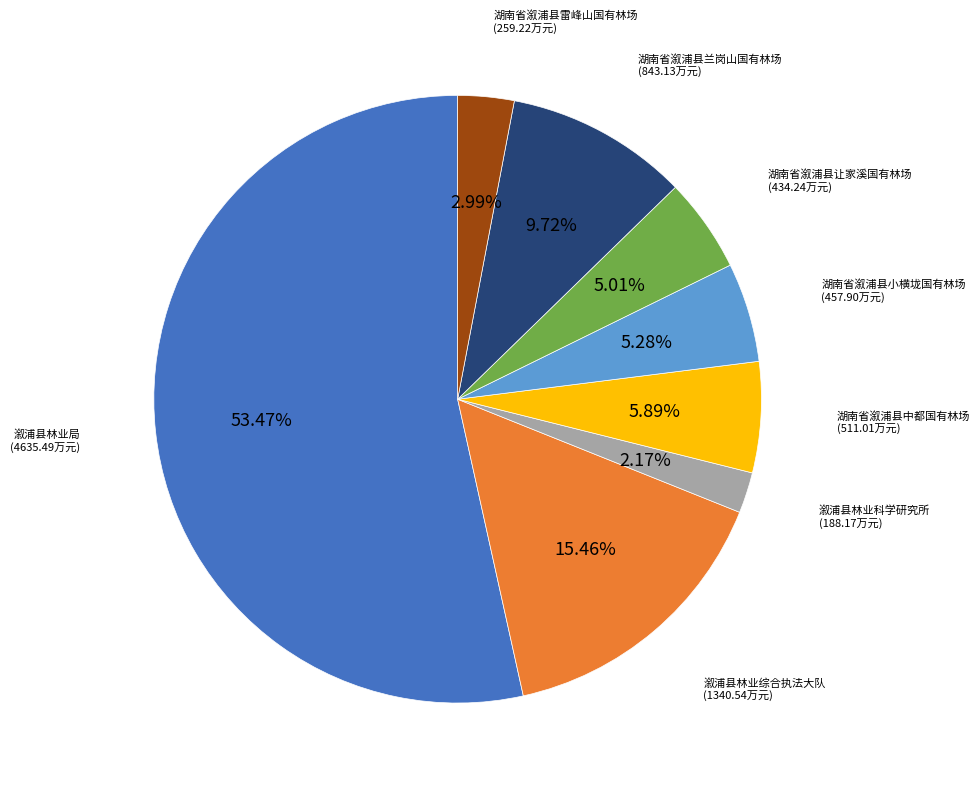

To the nearest percent, what is the combined percentage of 湖南省溆浦县兰岗山国有林场 and 湖南省溆浦县小横垅国有林场?

15%